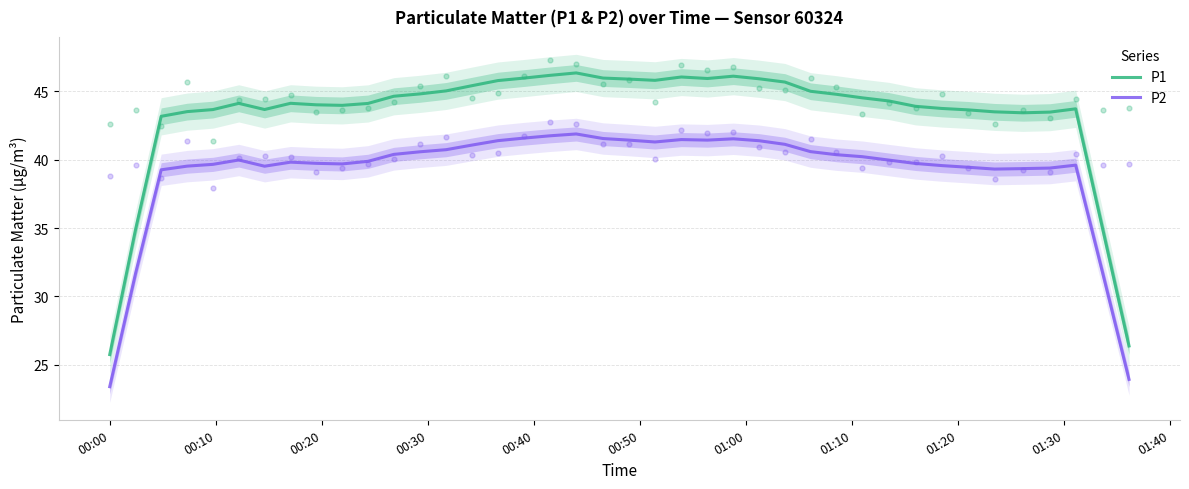

Which series has the largest total across all categories?

P1